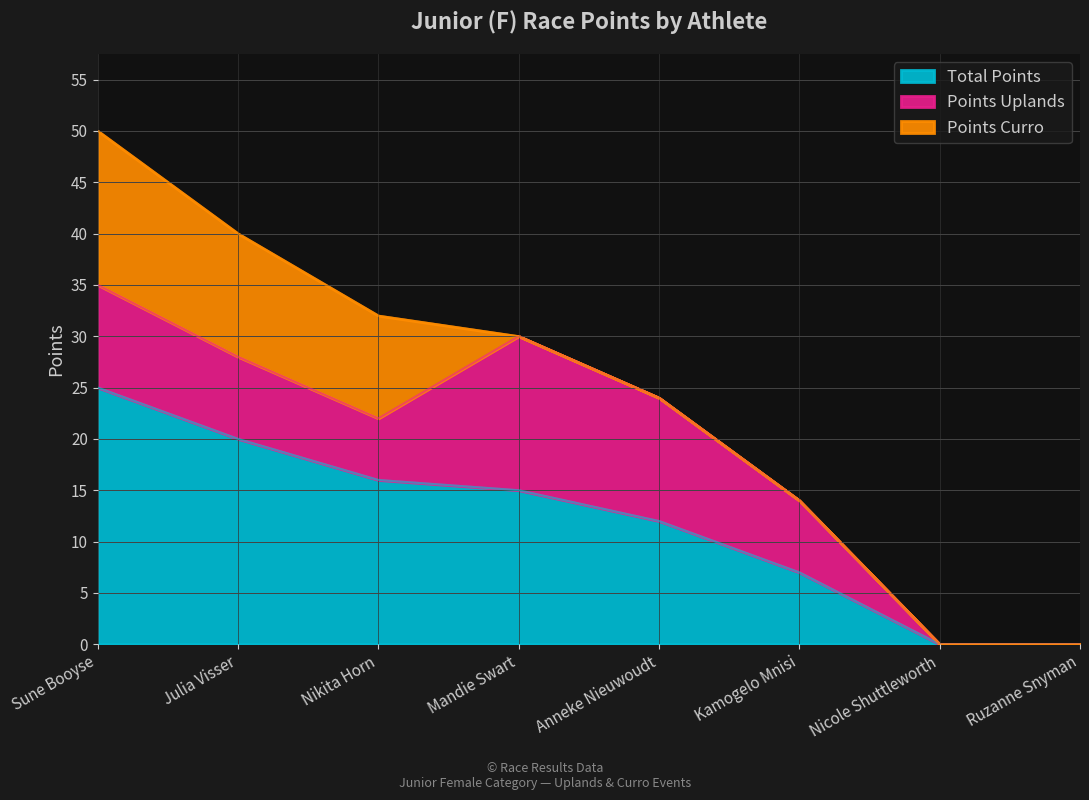

List the series in order of their peak value, highest first.

Total Points, Points Uplands, Points Curro